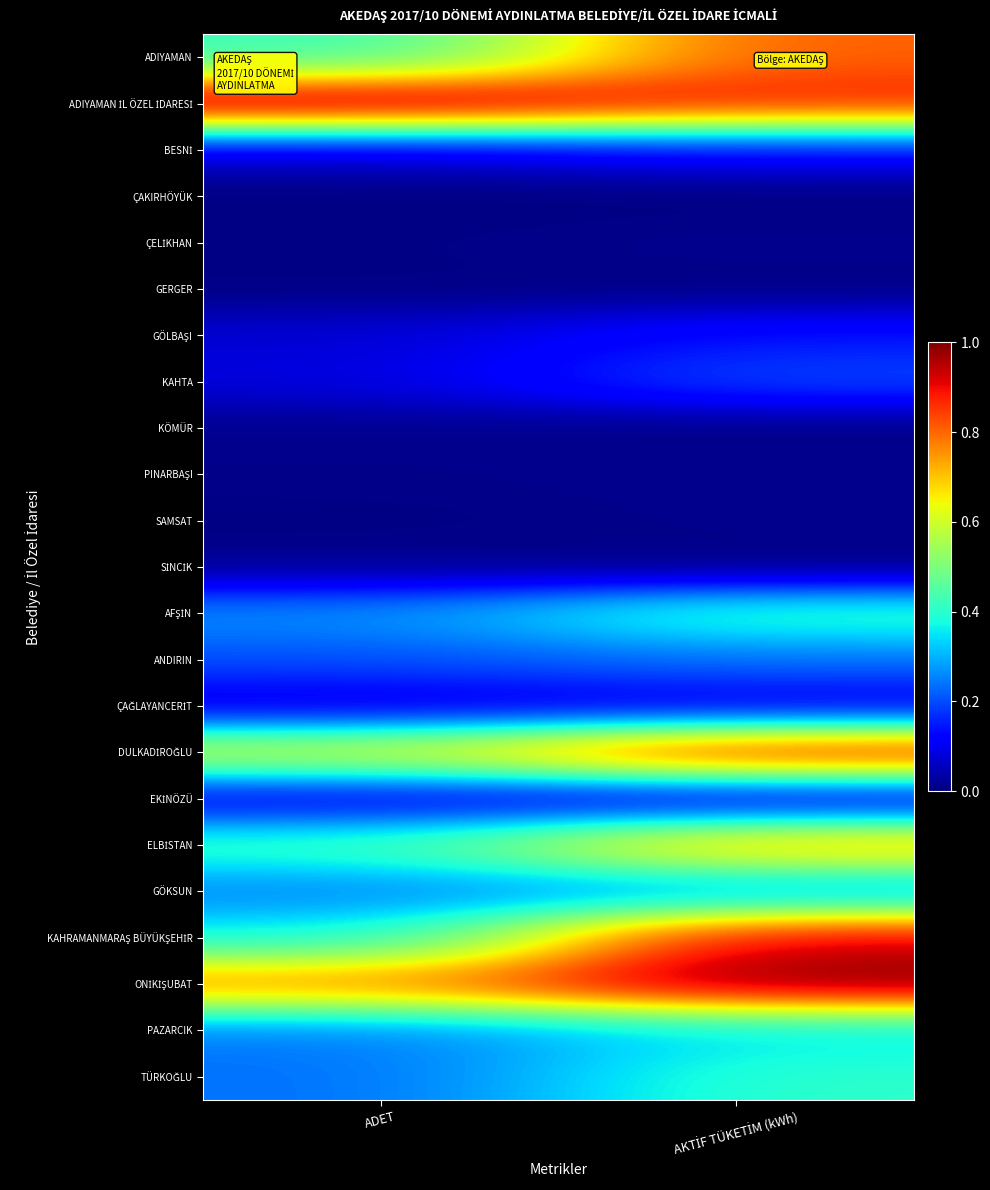

Count the number of data series in this chart.

23